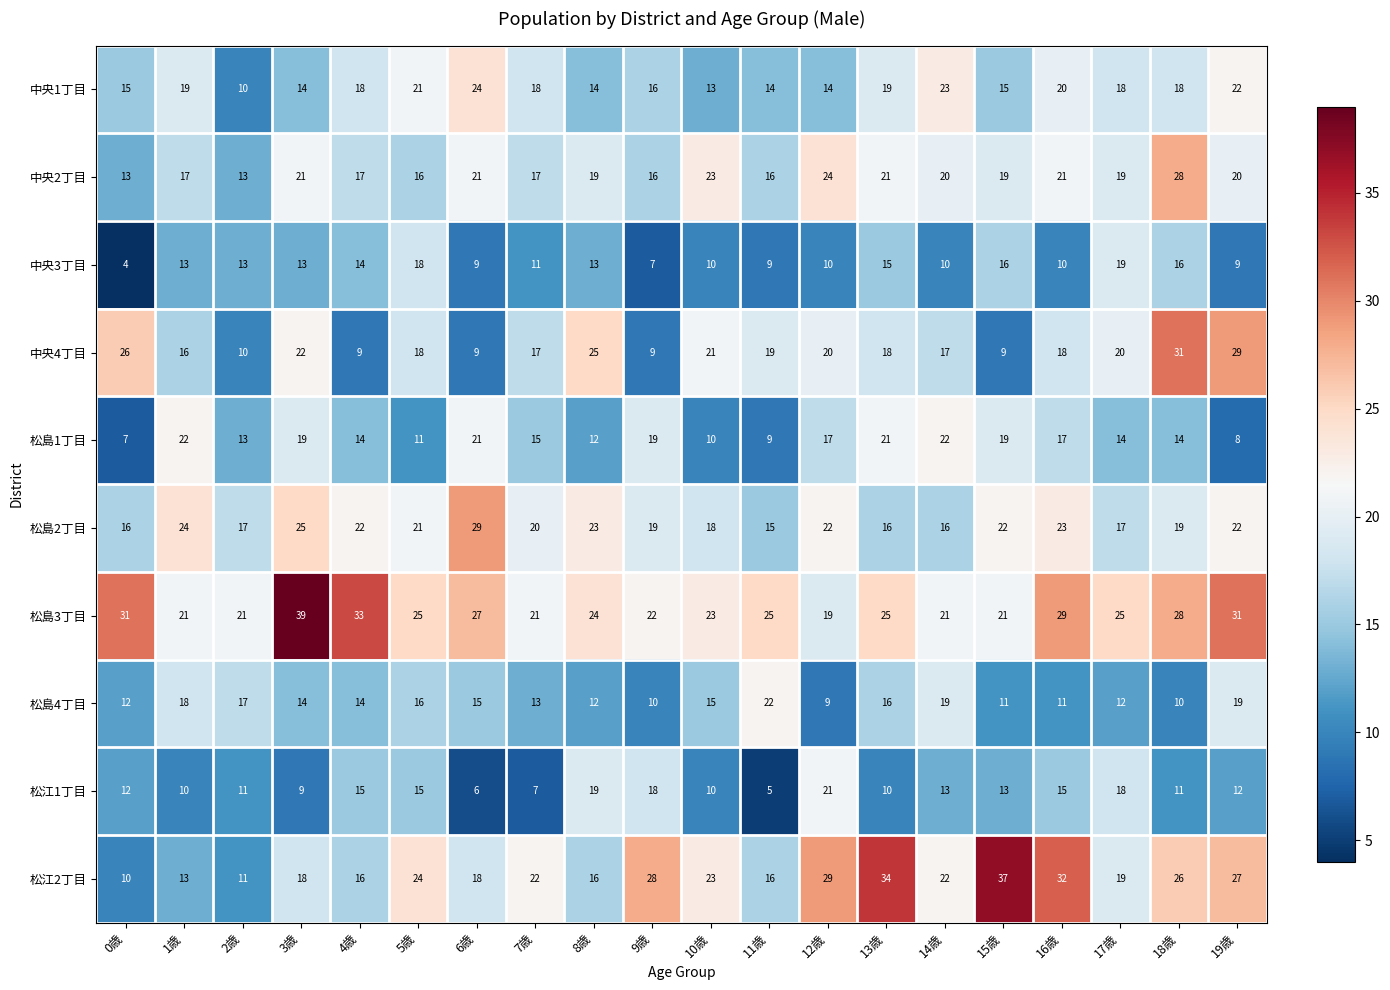

At which category does the chart reach its peak across all series?

3歳